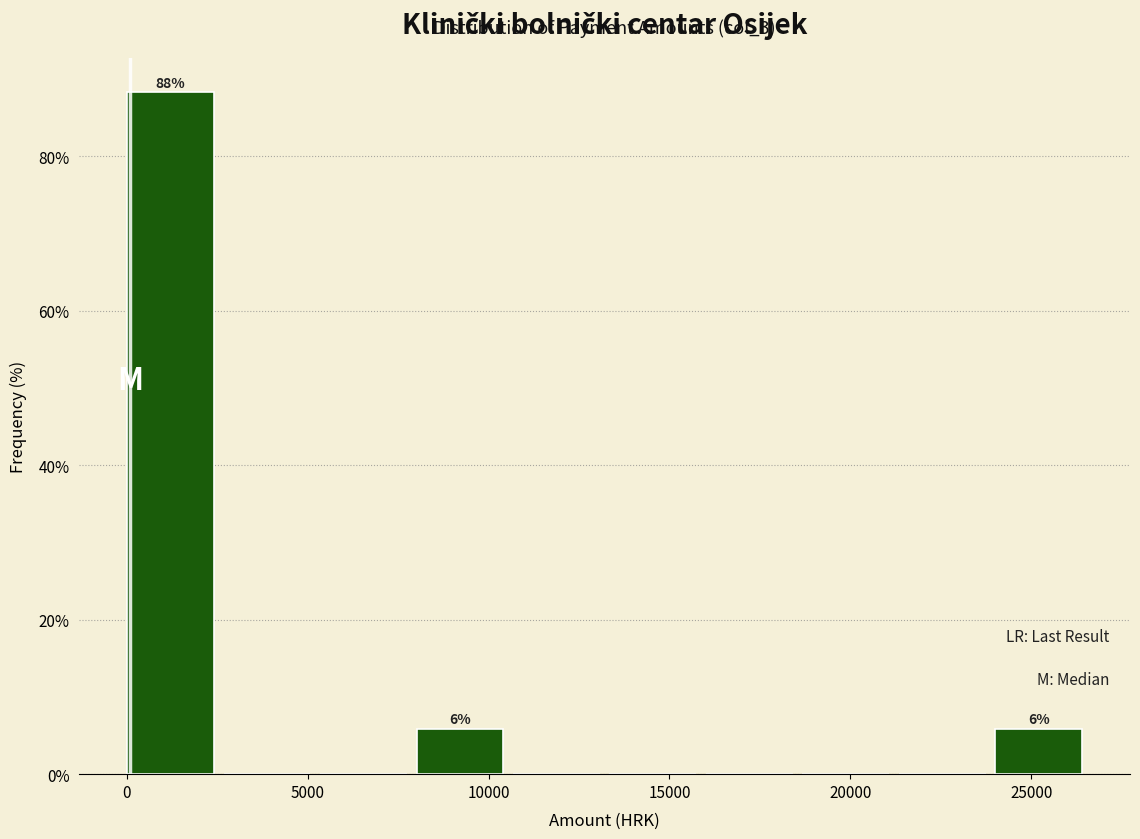

Which range on the x-axis has the tallest bar?

0 to 2500